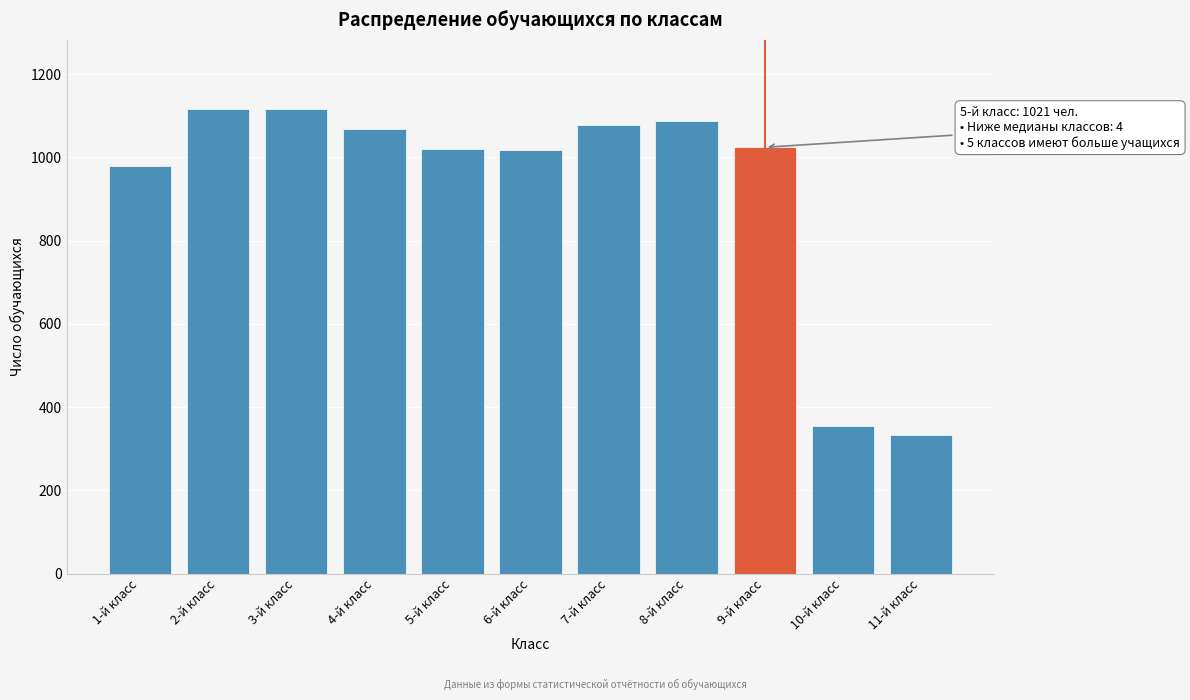

Where is the data nearest to the value 724?

1-й класс